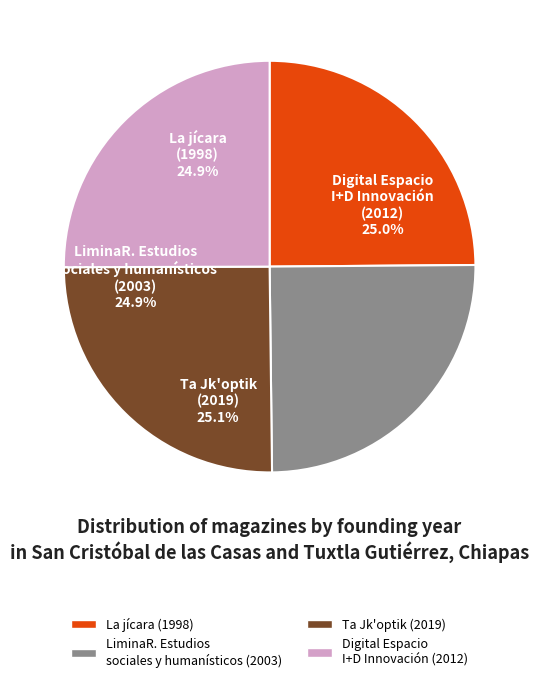

The La jícara slice represents 25% of the pie. True or false?

True